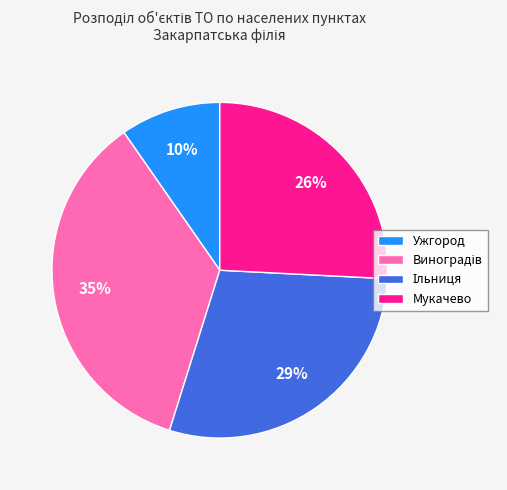

How many slices are in this pie chart?

4